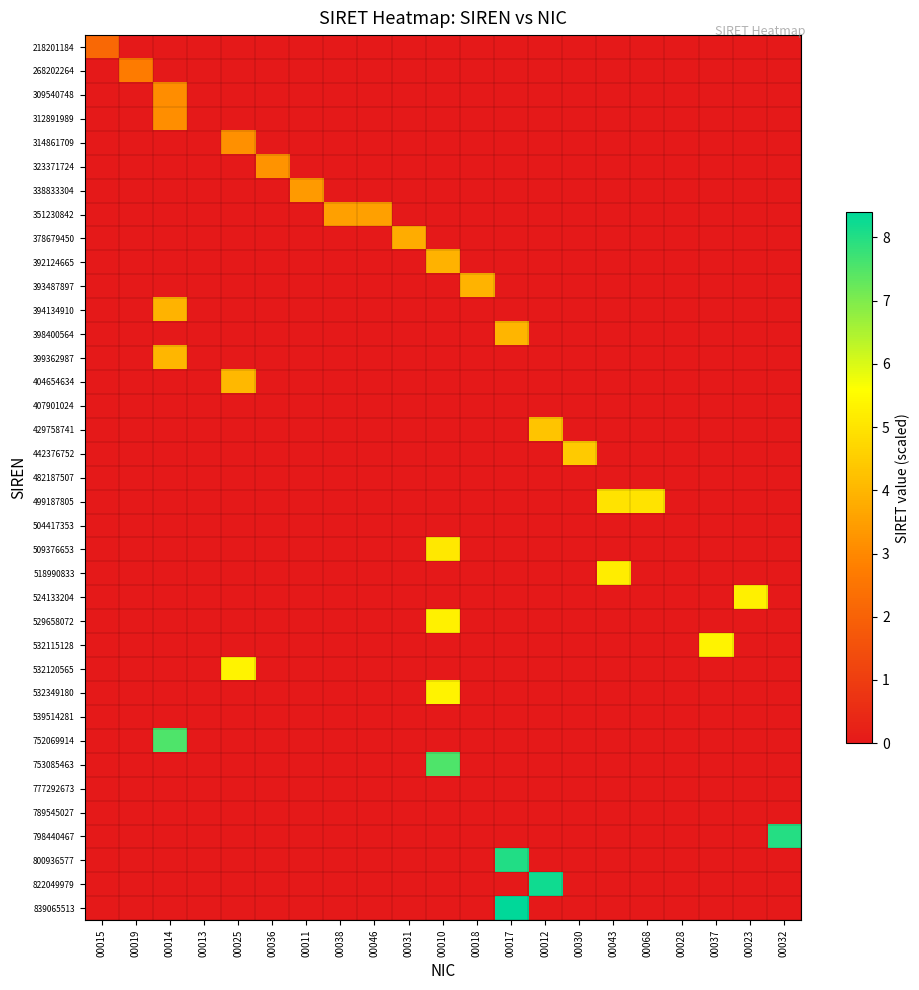

Which series has the largest range (max minus min)?

839065513